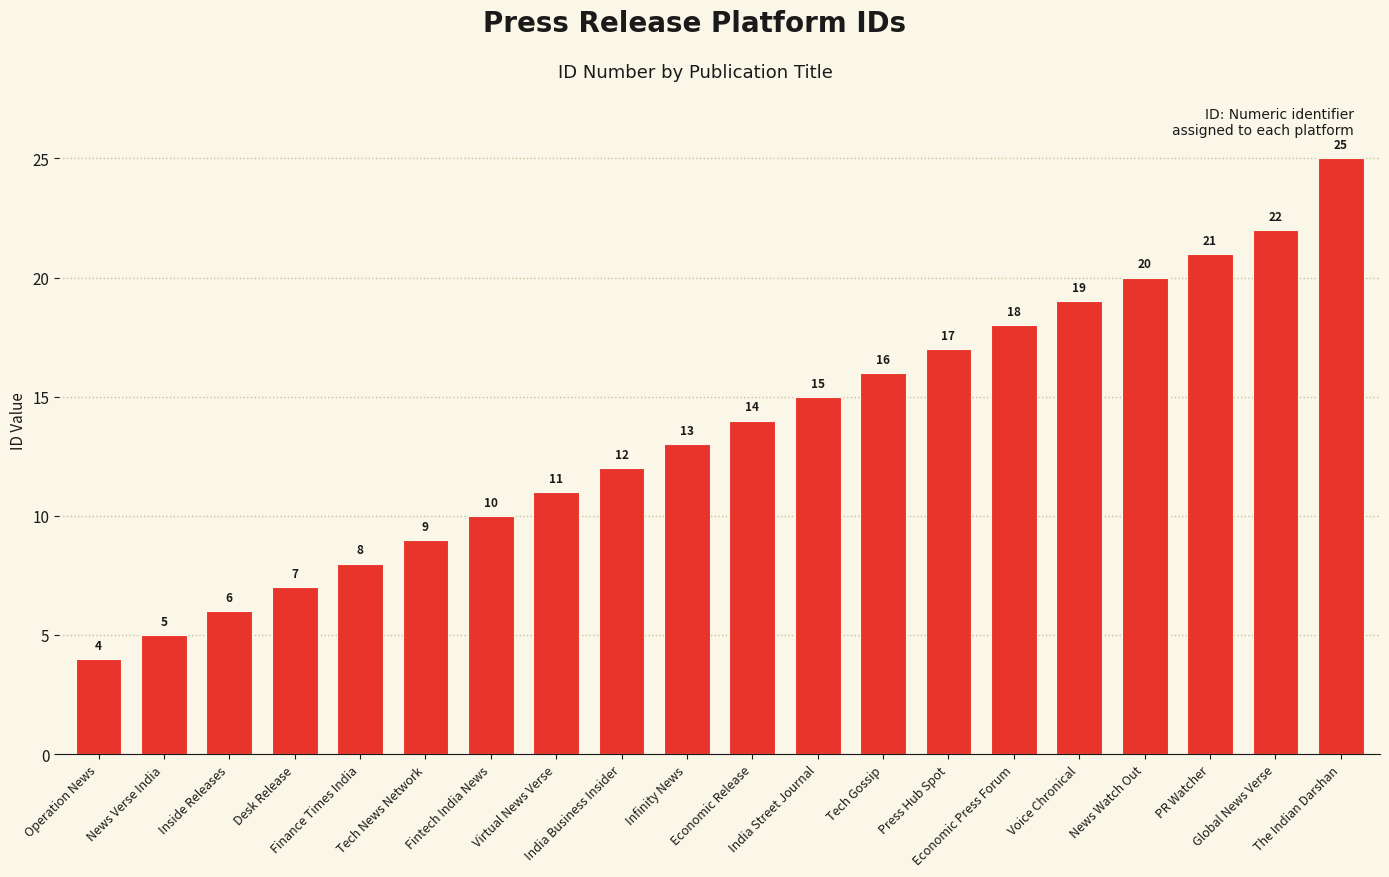

Approximately how many times larger is the value at Global News Verse compared to News Watch Out?

1.1